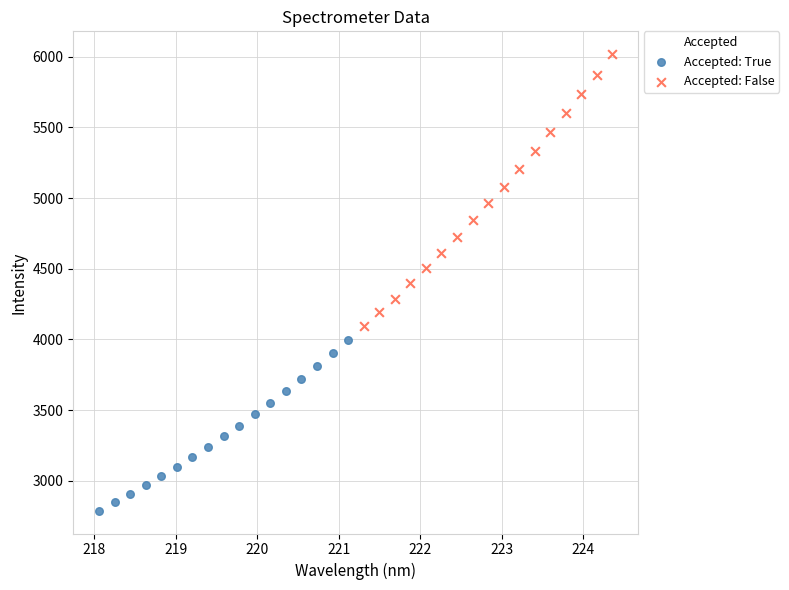

Which series contains the highest Y value?

Accepted: False